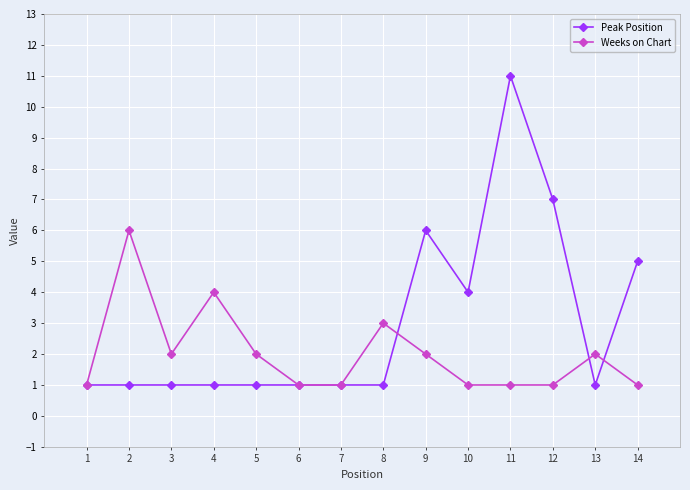

What is the minimum value for Weeks on Chart?

1